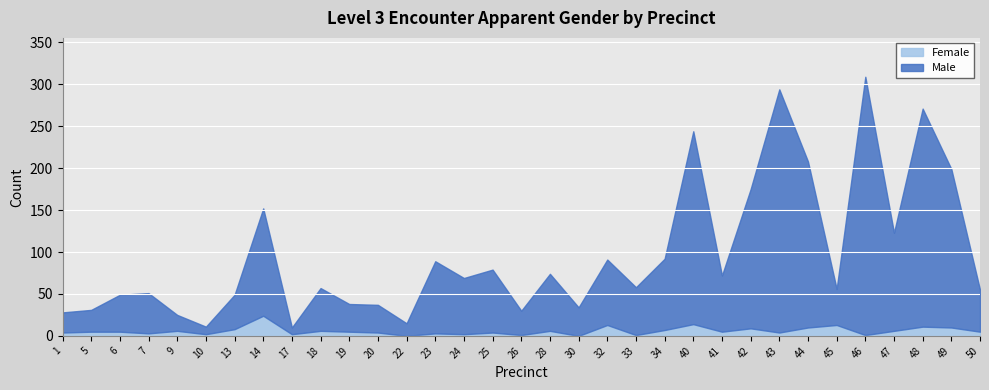

What is the average value of the Female series?

6